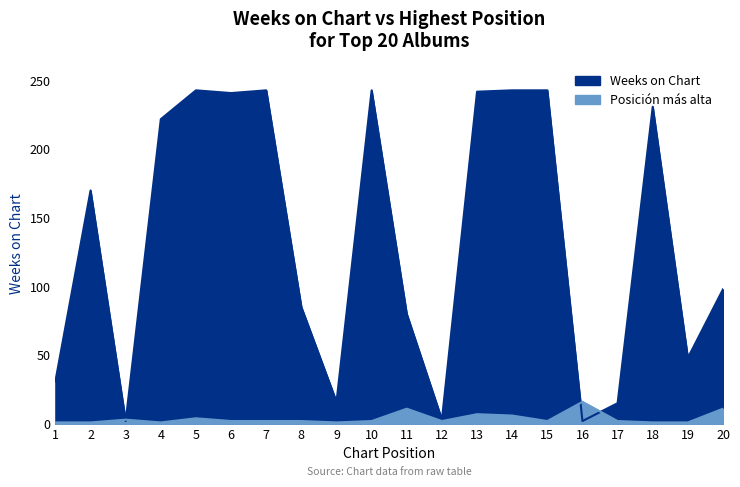

In Weeks on Chart, how many points are higher than both neighbors (excluding endpoints)?

5